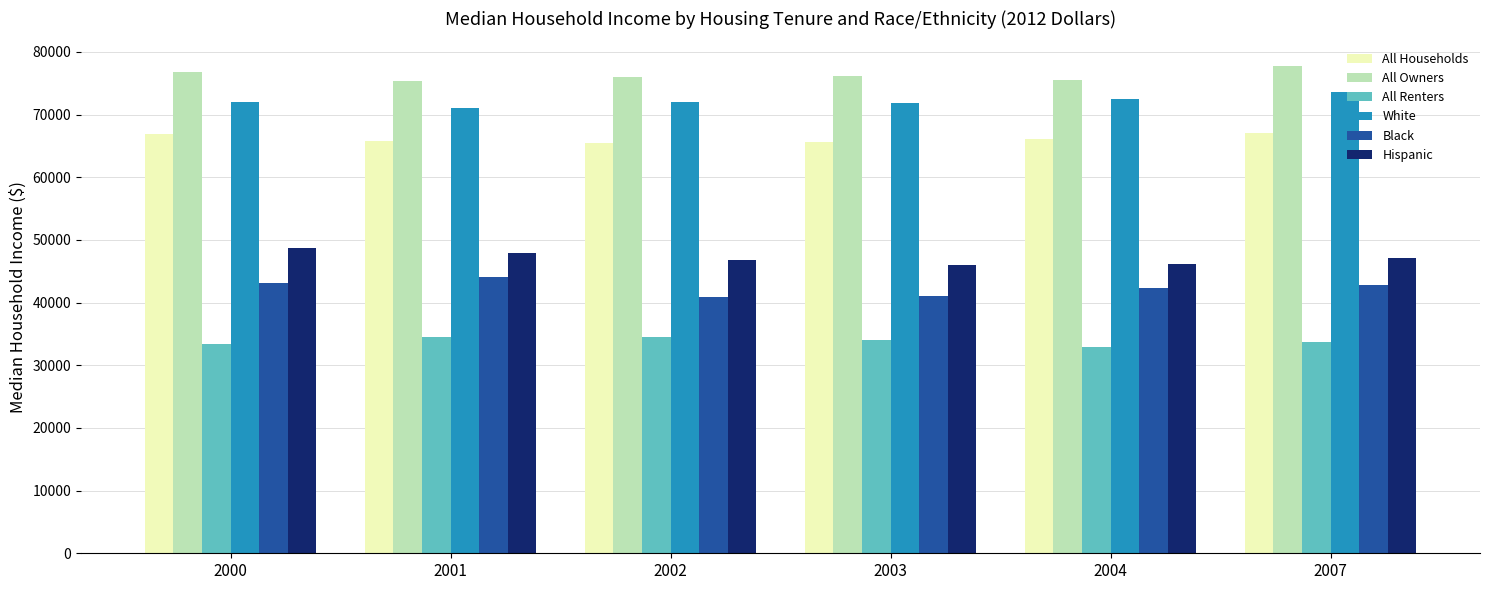

At which label does White reach its minimum?

2001